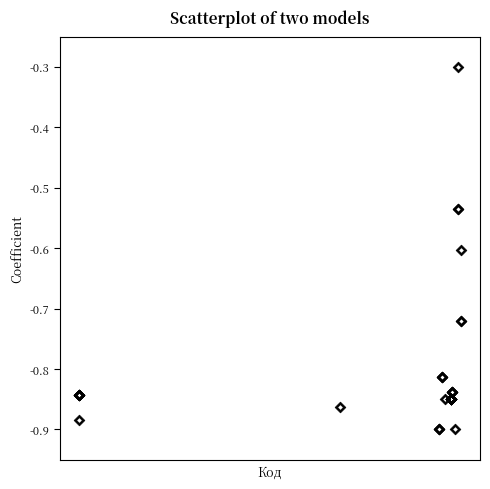

What Y value in the scatter plot is closest to 0?

-0.3